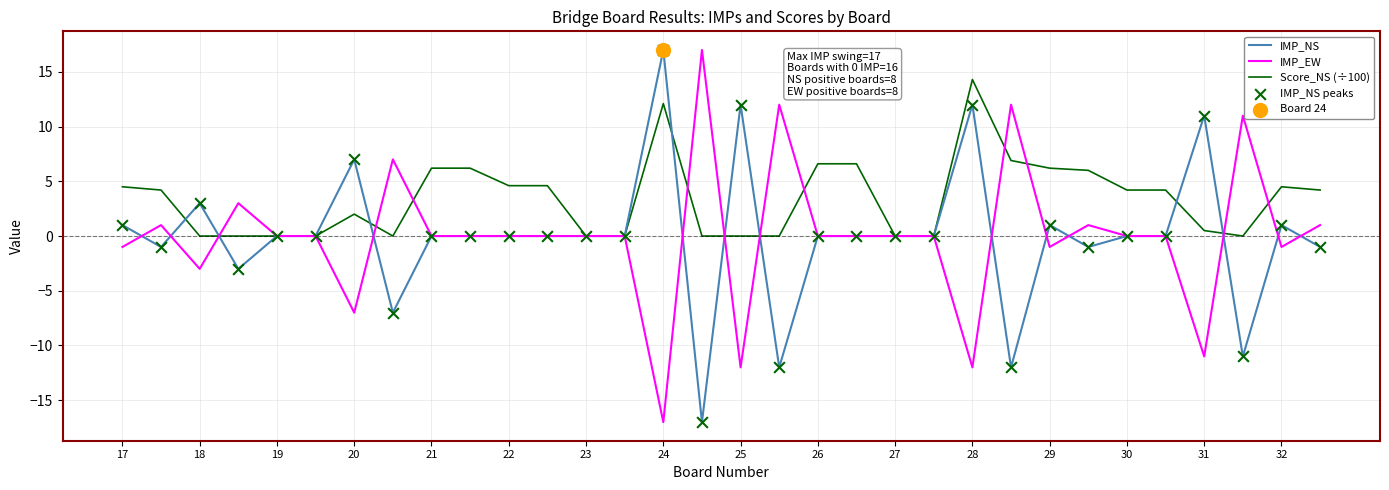

What is the maximum value shown in the chart?

17.0